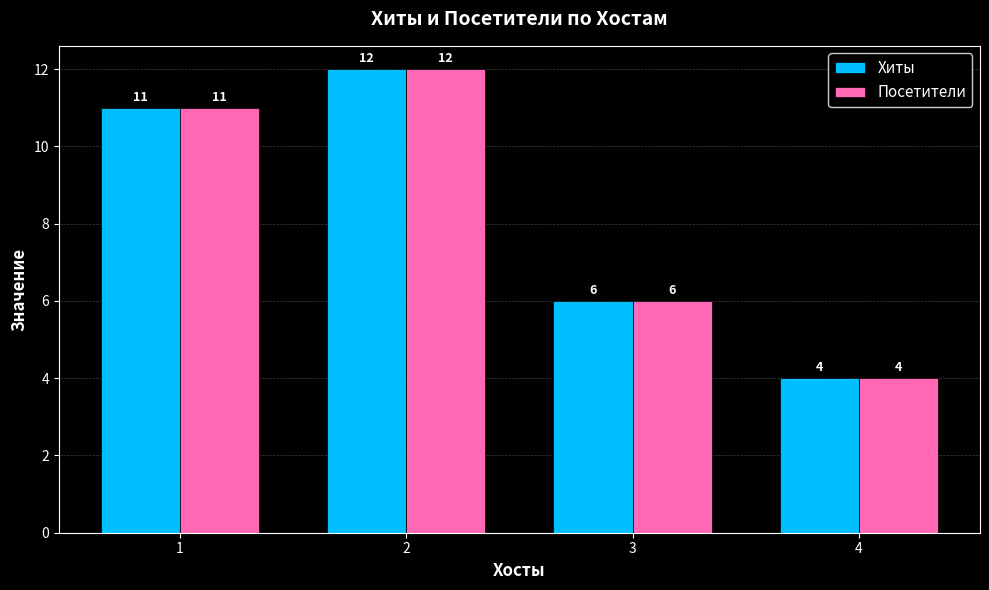

List the labels in order of Хиты value, smallest first.

4, 3, 1, 2